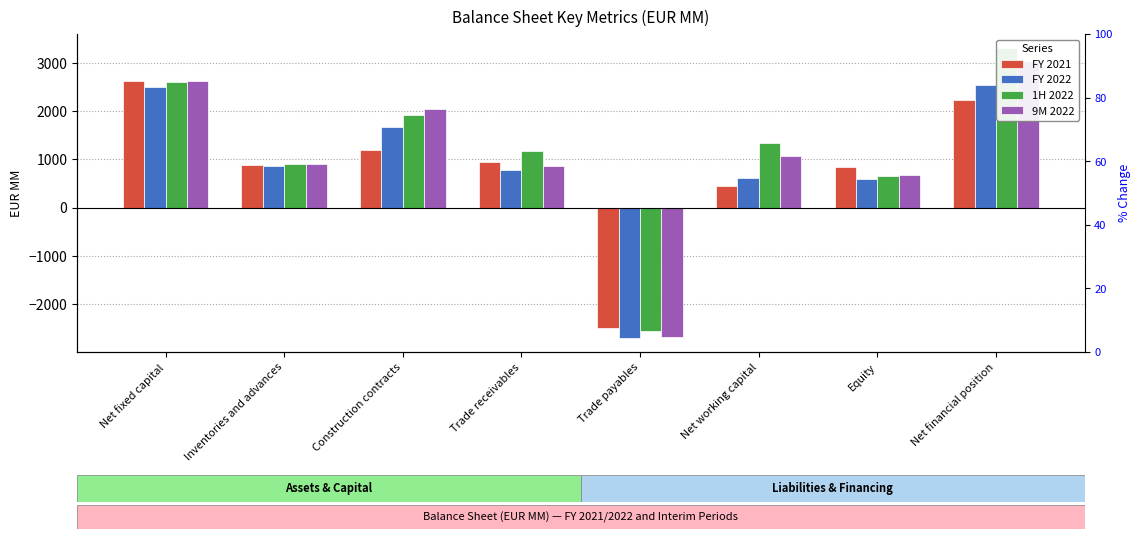

Which series has the largest range (max minus min)?

1H 2022